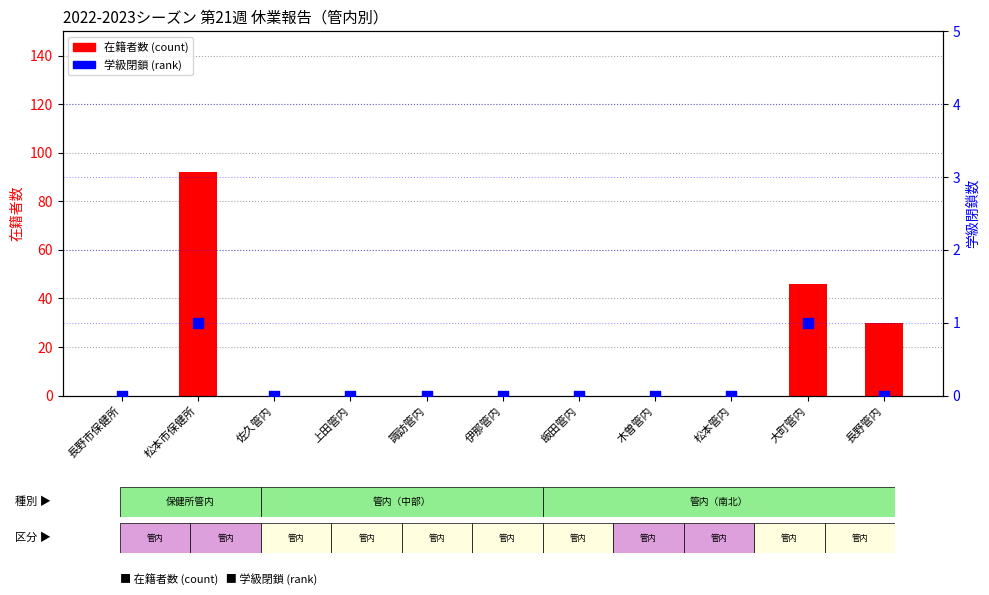

Which series reaches the minimum Y coordinate?

在籍者数 (count)